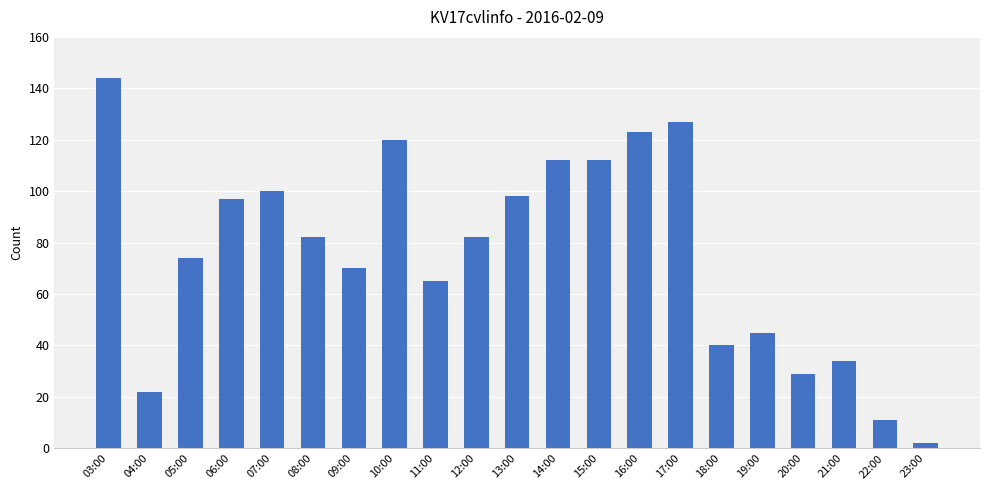

What is the label of the 6th bar from the right?

18:00